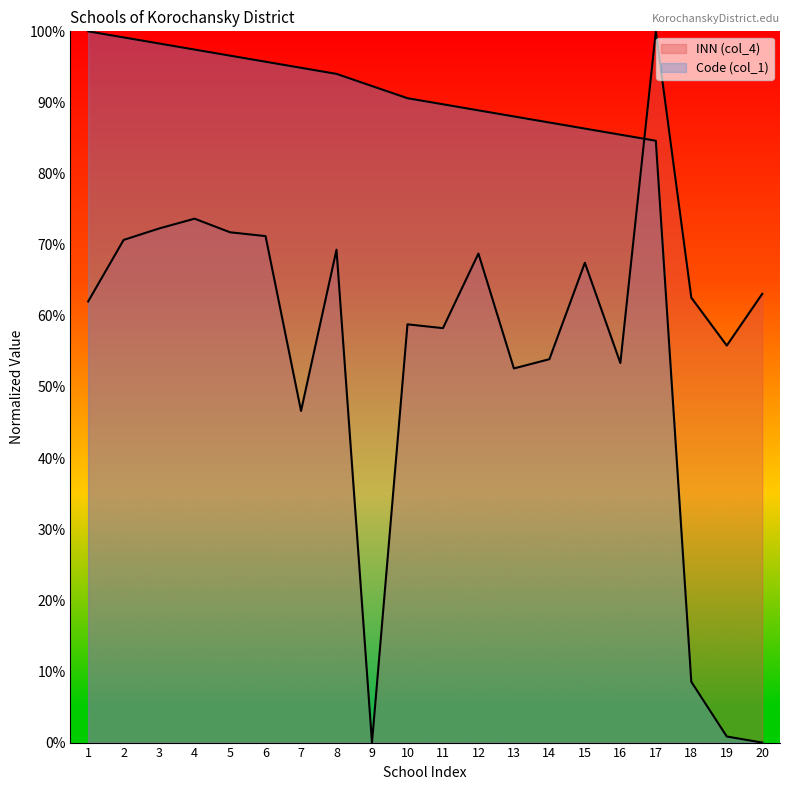

What is the value of the Code (col_1) point at the 1st from the left?

100.0